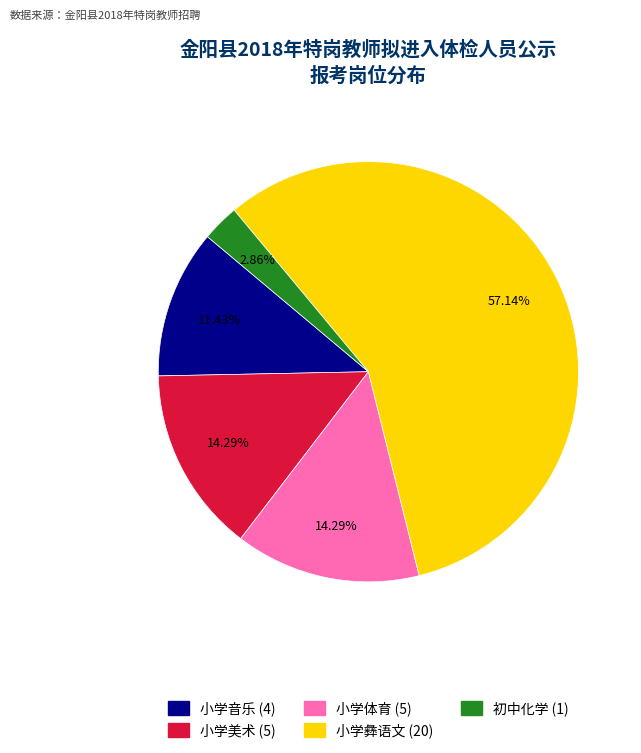

What is the majority slice?

小学彝语文